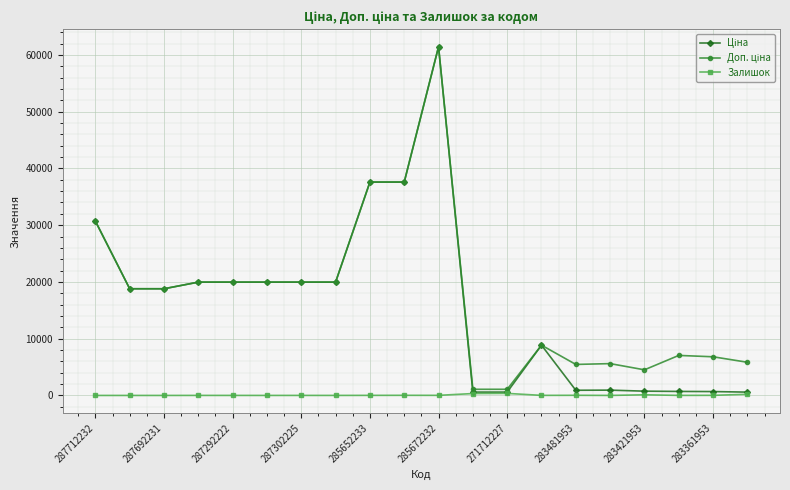

What is the sum of all Залишок values?

1138.0